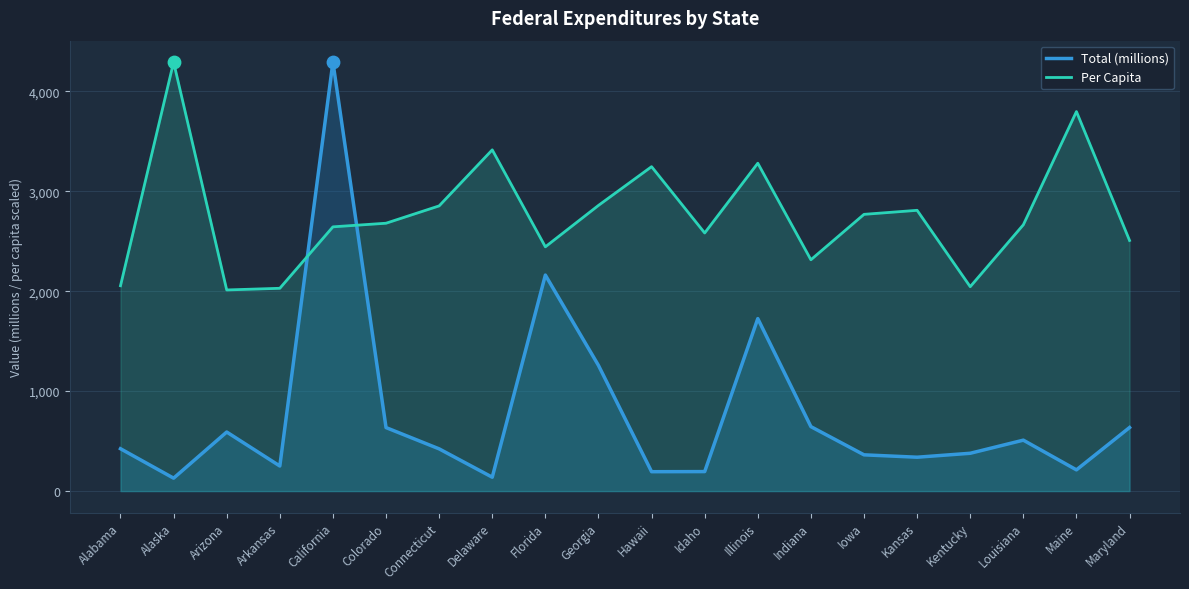

At how many categories does at least one series exceed 2415?

15